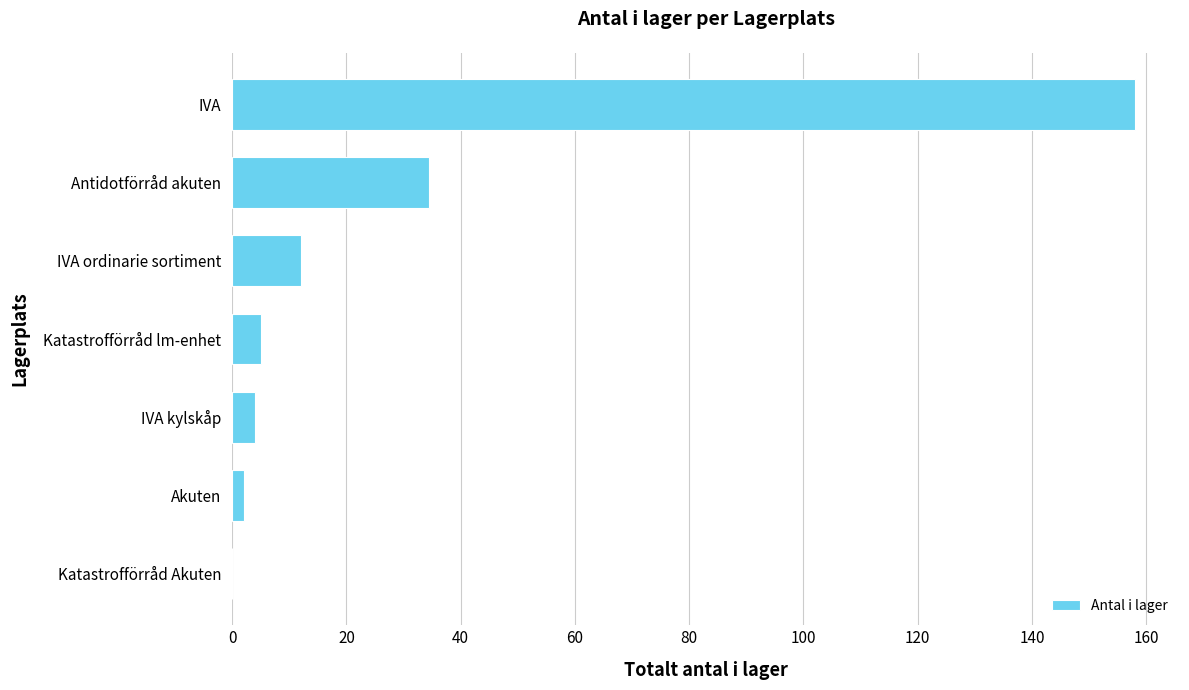

Is it true that the value at IVA ordinarie sortiment is 12.0?

True